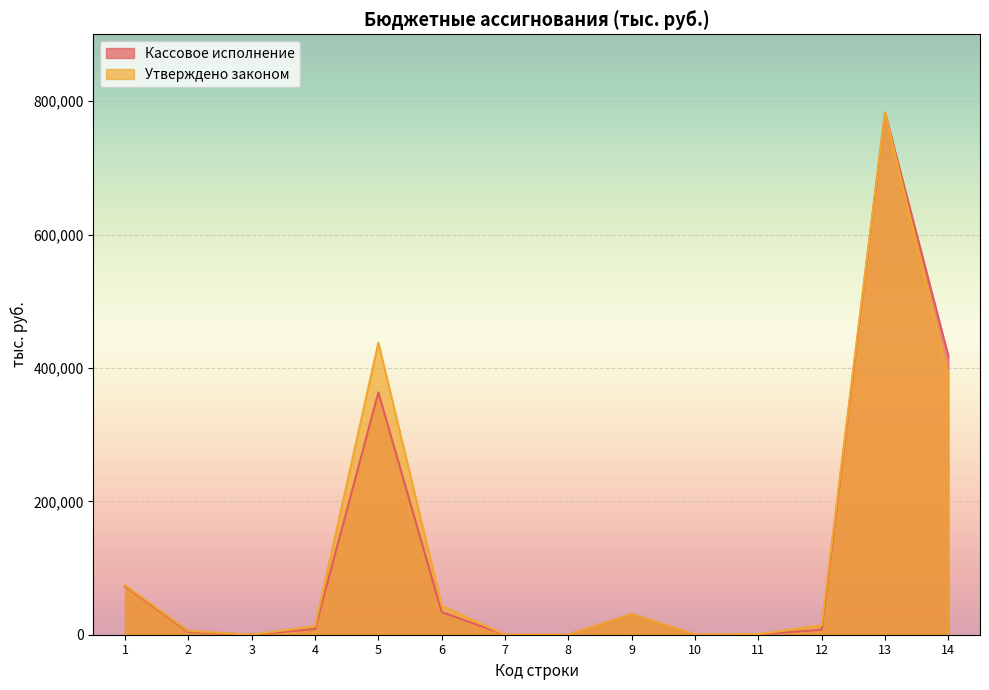

After their last crossing, which series has the higher values: Утверждено законом or Кассовое исполнение?

Кассовое исполнение